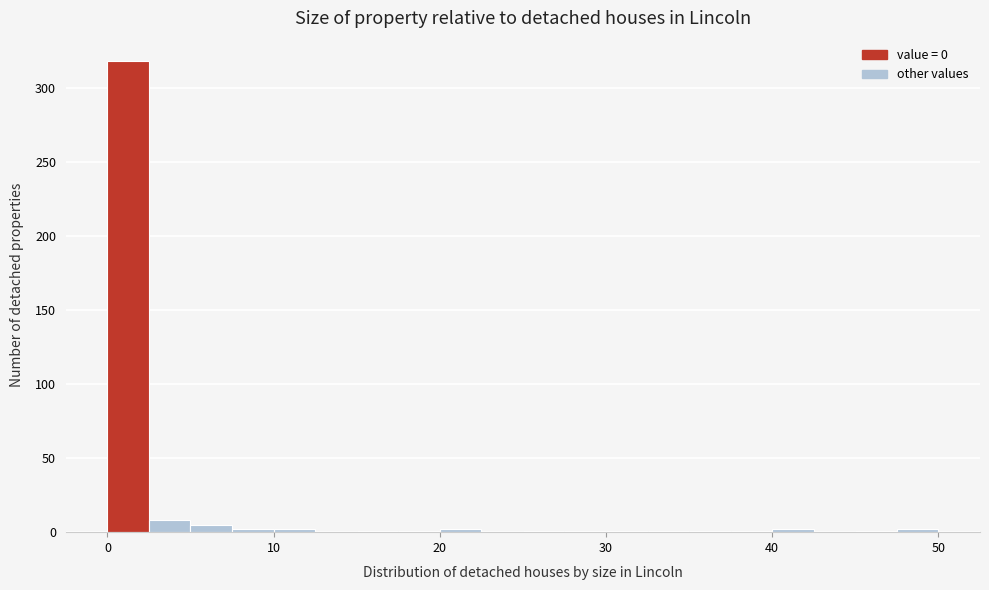

Read against the x-axis, roughly where is the centre of the tallest bar?

1